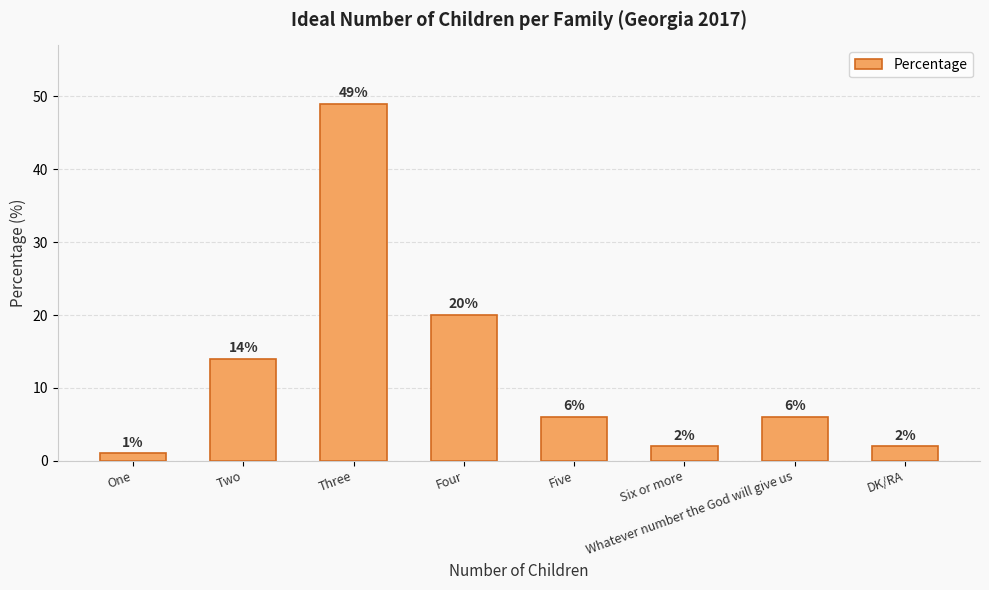

What is the sum of the values at Whatever number the God will give us and Four?

26